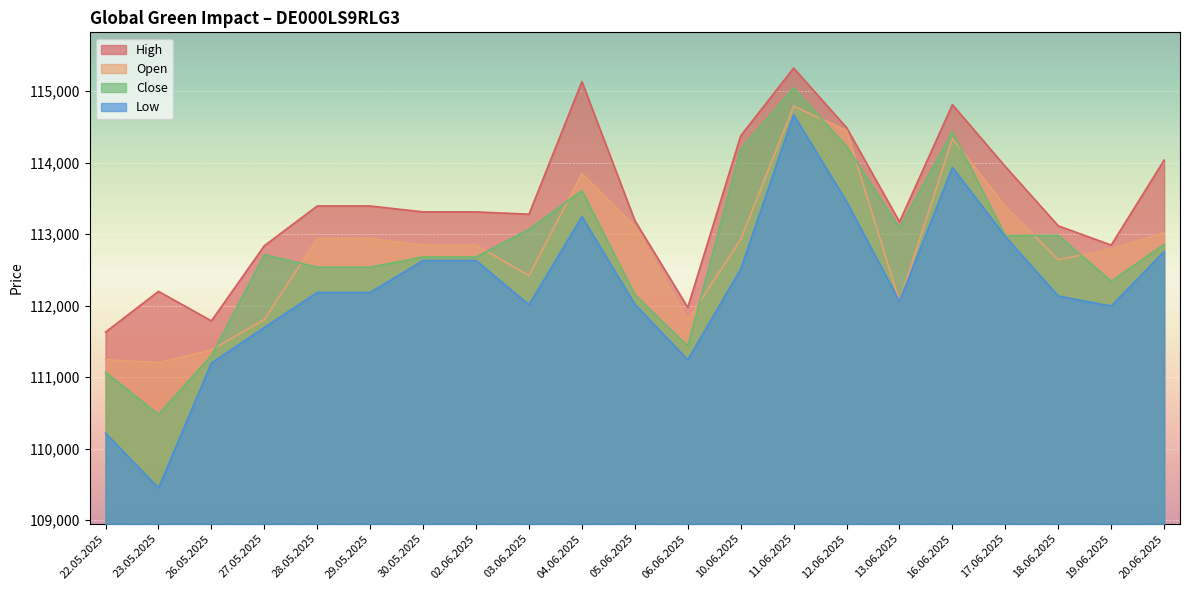

The Close series shows 151099 at 19.06.2025. True or false?

False